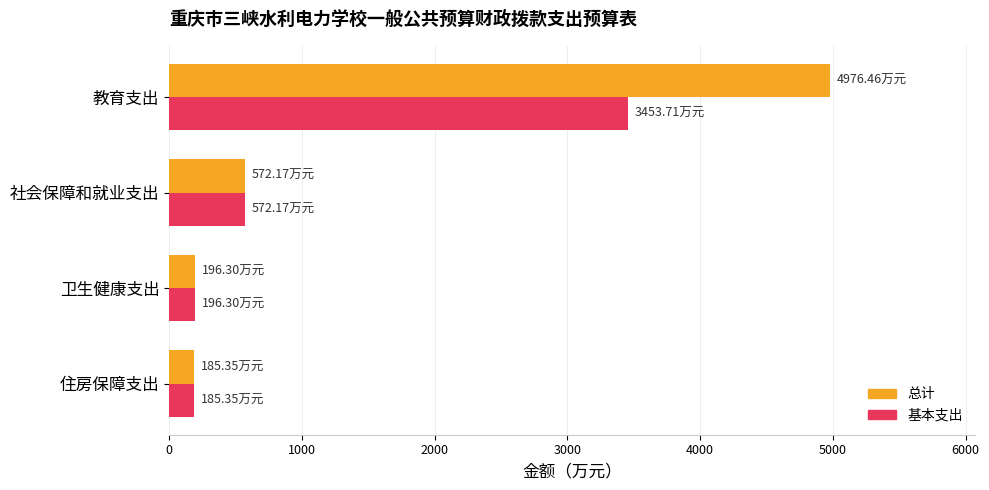

Which series has the widest spread of values?

总计